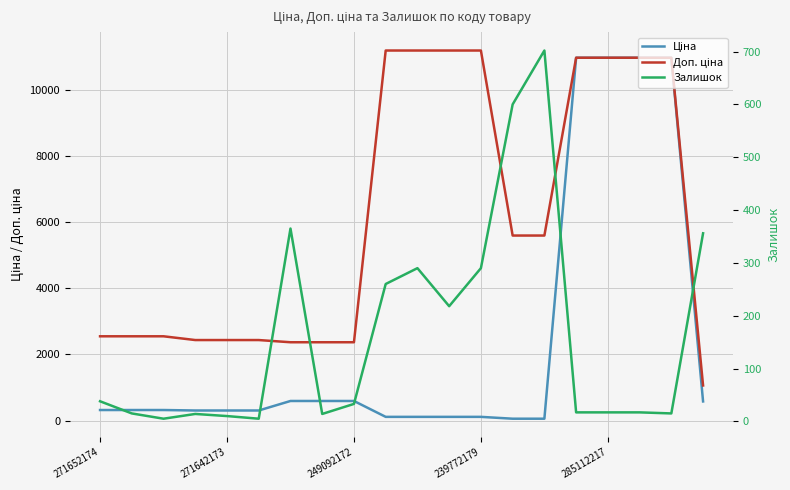

At which category is the sum across all series the highest?

15